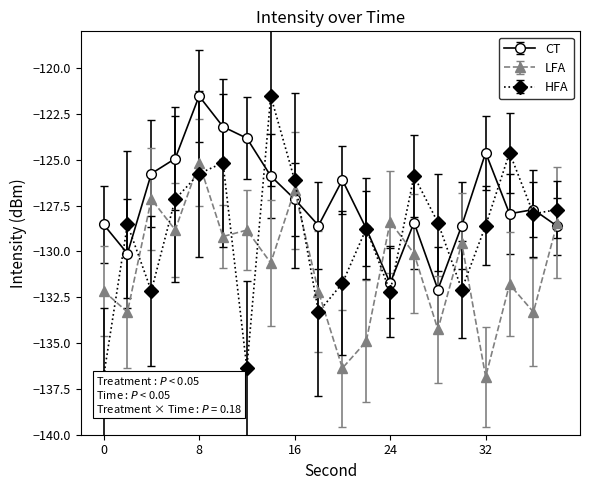

Reading right to left, extract all data points from this chart.

CT: 38=-128.6	36=-127.7	34=-128.0	32=-124.6	30=-128.6	28=-132.1	26=-128.4	24=-131.7	22=-128.8	20=-126.1	18=-128.6	16=-127.2	14=-125.9	12=-123.8	10=-123.2	8=-121.5	6=-124.9	4=-125.8	2=-130.1	0=-128.5
LFA: 38=-128.4	36=-133.3	34=-131.8	32=-136.8	30=-129.6	28=-134.3	26=-130.1	24=-128.4	22=-134.9	20=-136.4	18=-132.2	16=-126.7	14=-130.6	12=-128.8	10=-129.2	8=-125.2	6=-128.8	4=-127.2	2=-133.3	0=-132.2
HFA: 38=-127.7	36=-128.0	34=-124.6	32=-128.6	30=-132.1	28=-128.4	26=-125.9	24=-132.2	22=-128.8	20=-131.7	18=-133.3	16=-126.1	14=-121.5	12=-136.4	10=-125.2	8=-125.8	6=-127.2	4=-132.2	2=-128.5	0=-136.8